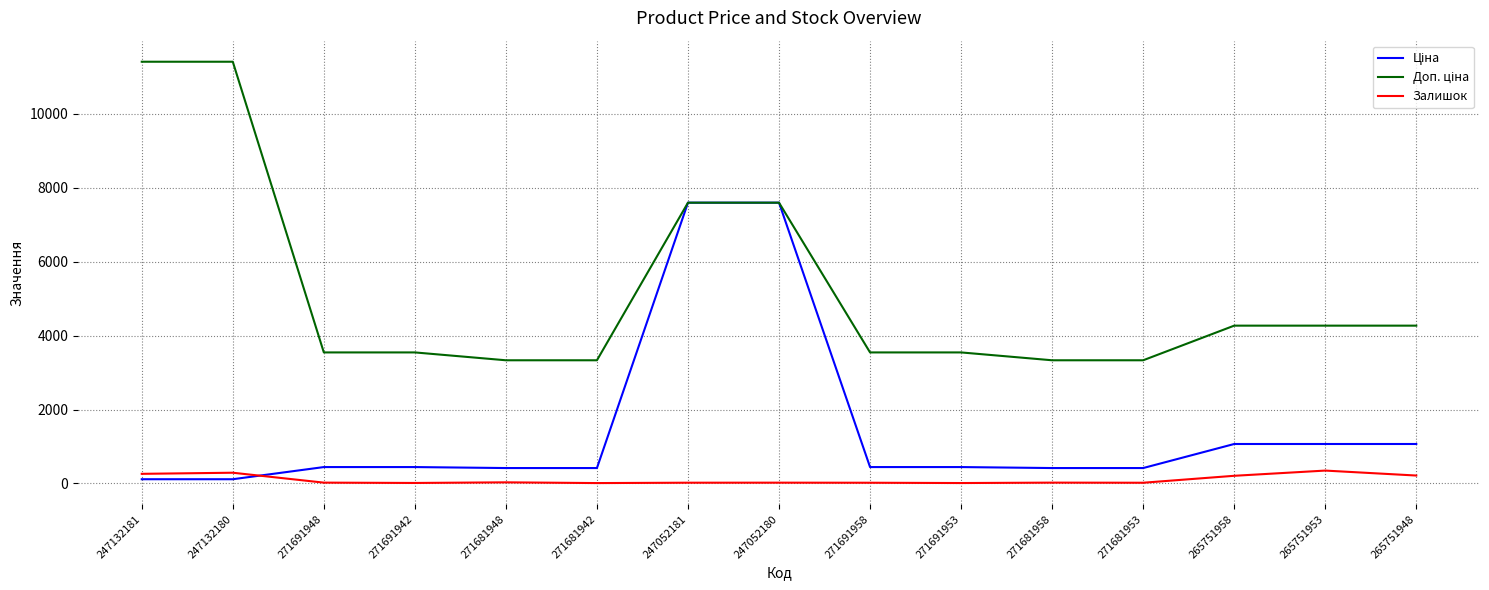

The Залишок series shows 20.0 at 247052181. True or false?

True